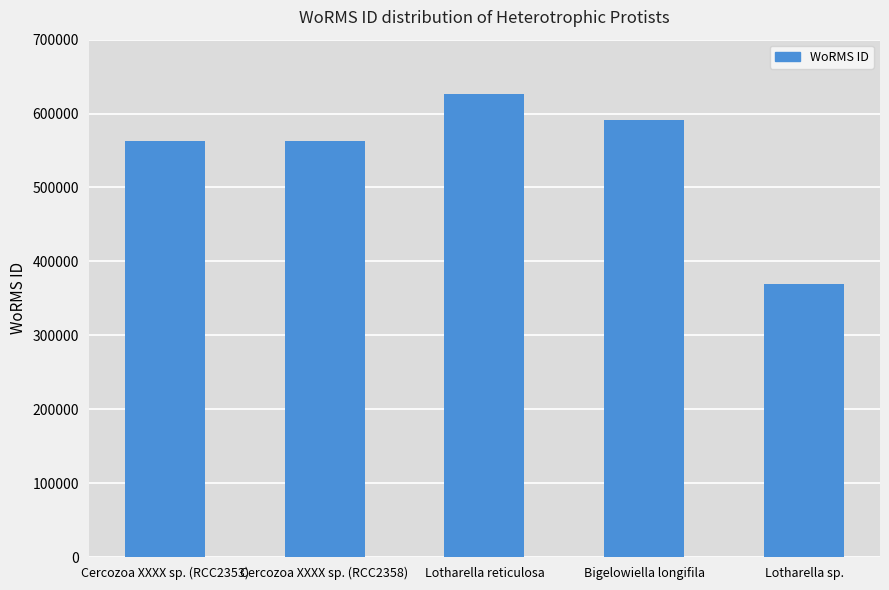

Reading left to right, list all the values displayed in this chart.

Cercozoa XXXX sp. (RCC2353)=562852	Cercozoa XXXX sp. (RCC2358)=562852	Lotharella reticulosa=625997	Bigelowiella longifila=590828	Lotharella sp.=369855